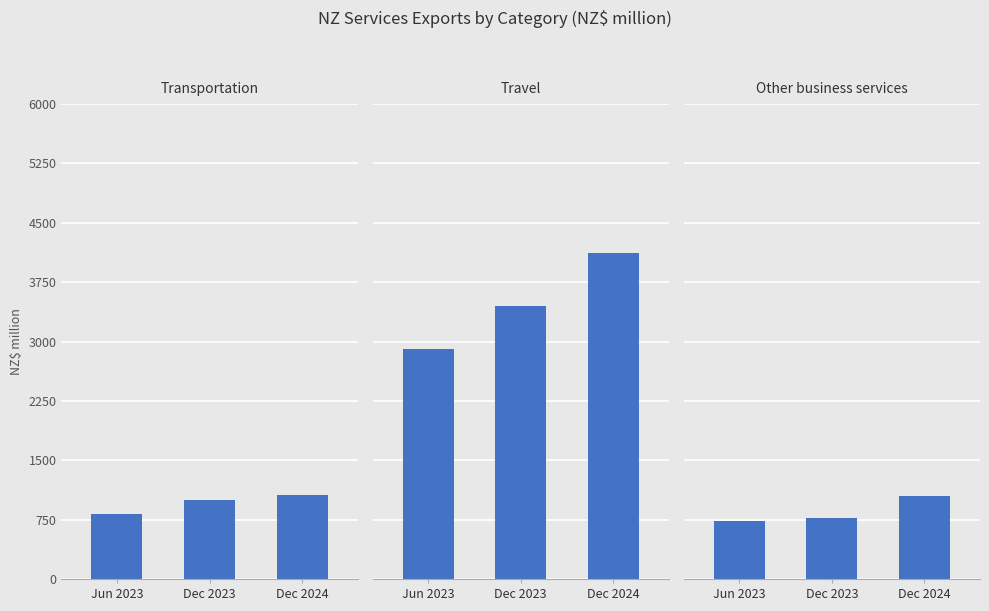

Are the bars grouped side by side (vs. stacked)?

Yes